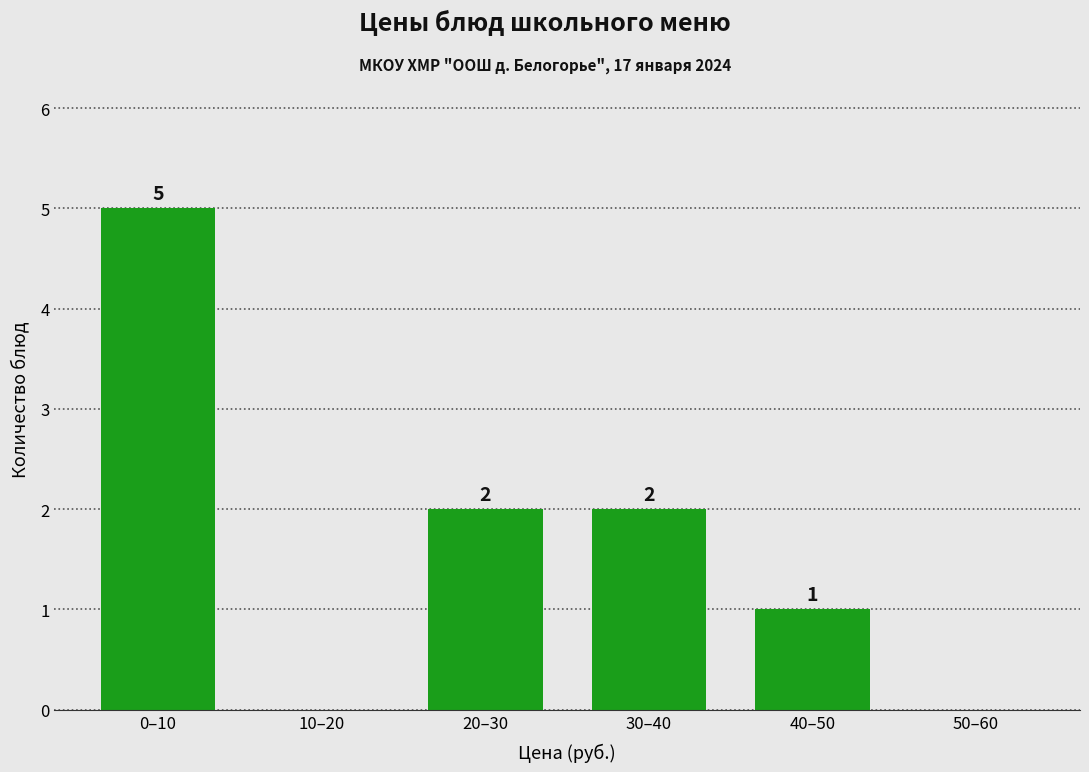

Reading right to left, list all the values displayed in this chart.

50–60=0	40–50=1	30–40=2	20–30=2	10–20=0	0–10=5